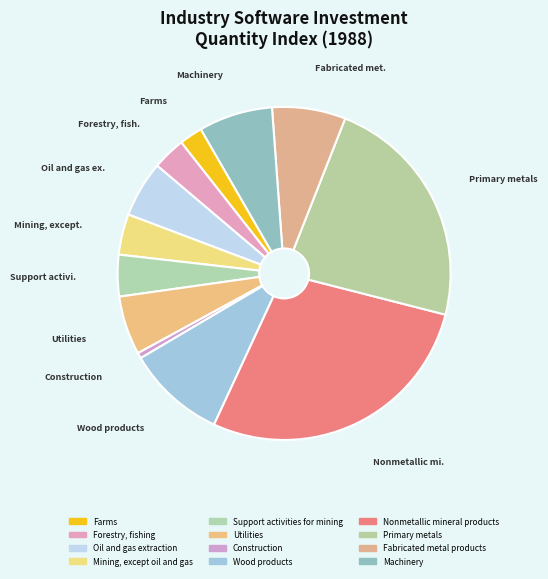

Count the number of slices in the pie.

12